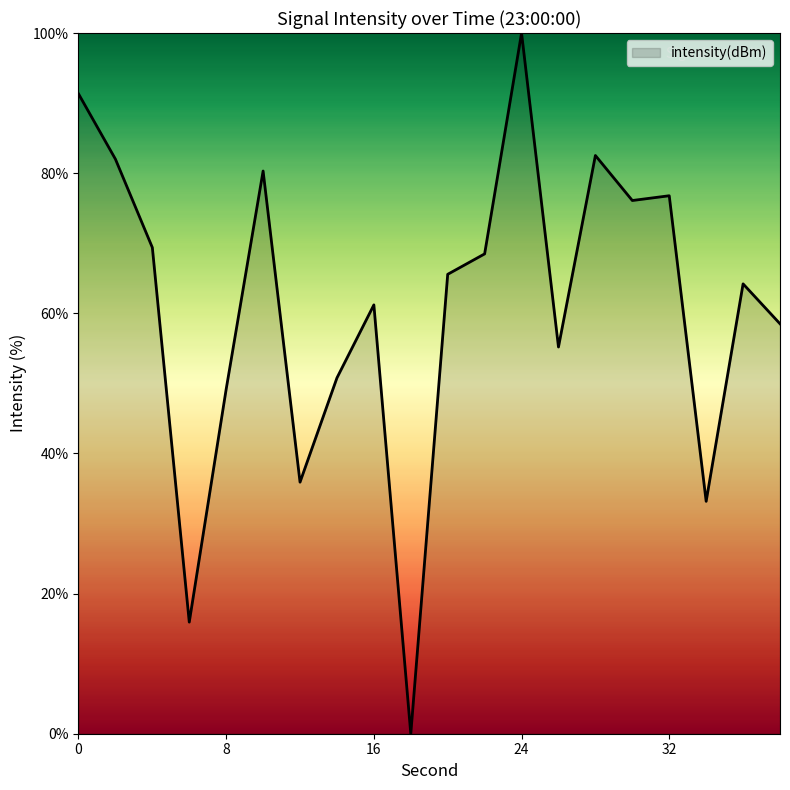

What is the maximum value shown in the chart?

100.0